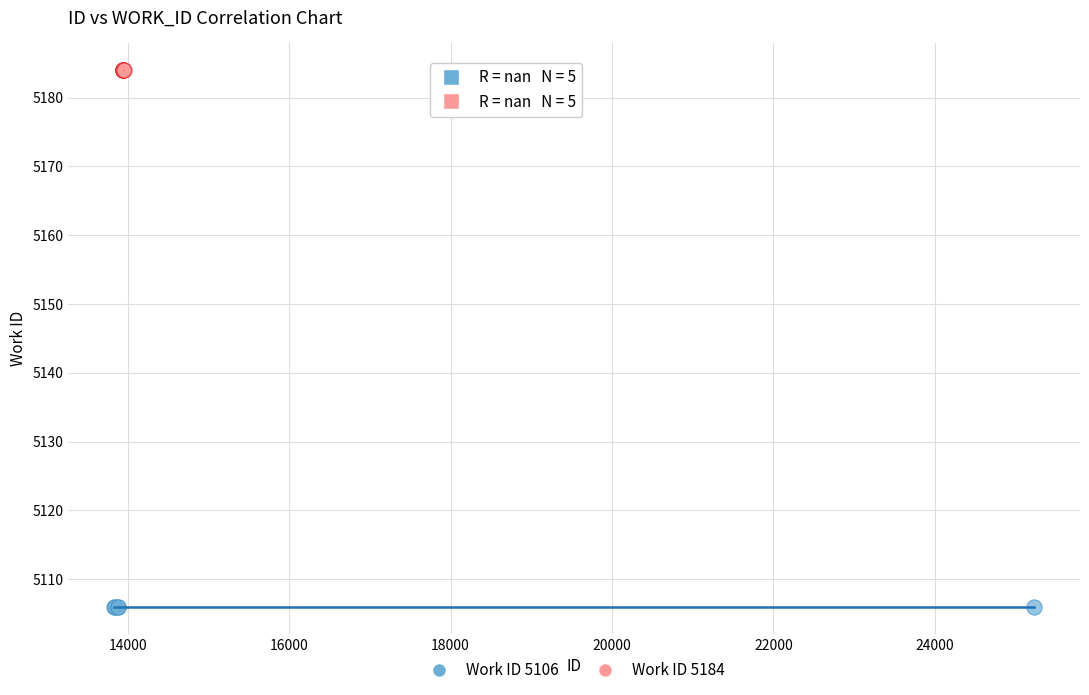

Which series reaches the maximum Y coordinate?

Work ID 5184